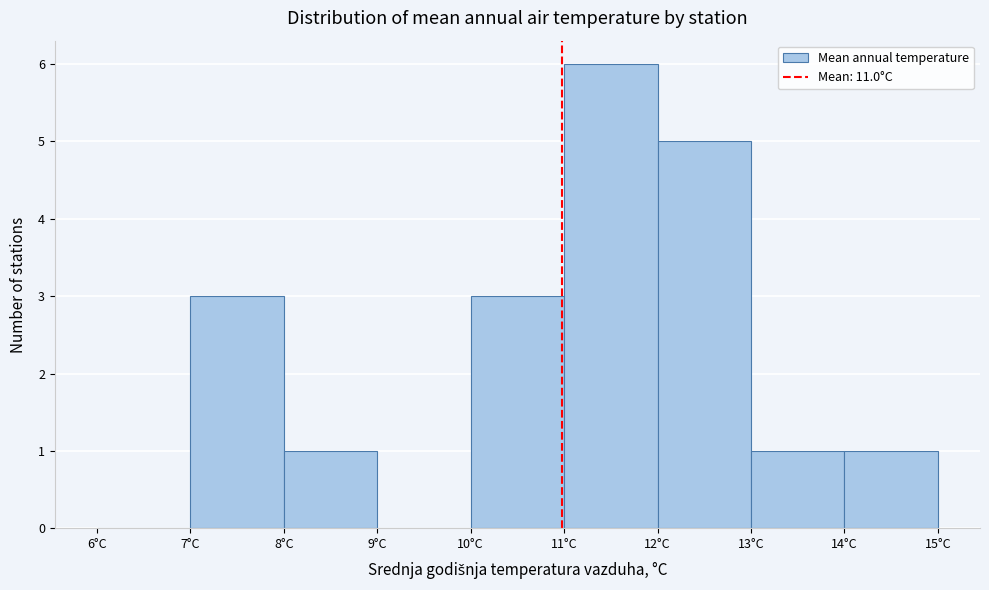

Reading left to right, transcribe this chart: for each bar, give the range it covers on the x-axis and its height. The values are not printed on the chart, so give them approximately, as read against the axis.

6 to 7: 0
7 to 8: 3
8 to 9: 1
9 to 10: 0
10 to 11: 3
11 to 12: 6
12 to 13: 5
13 to 14: 1
14 to 15: 1